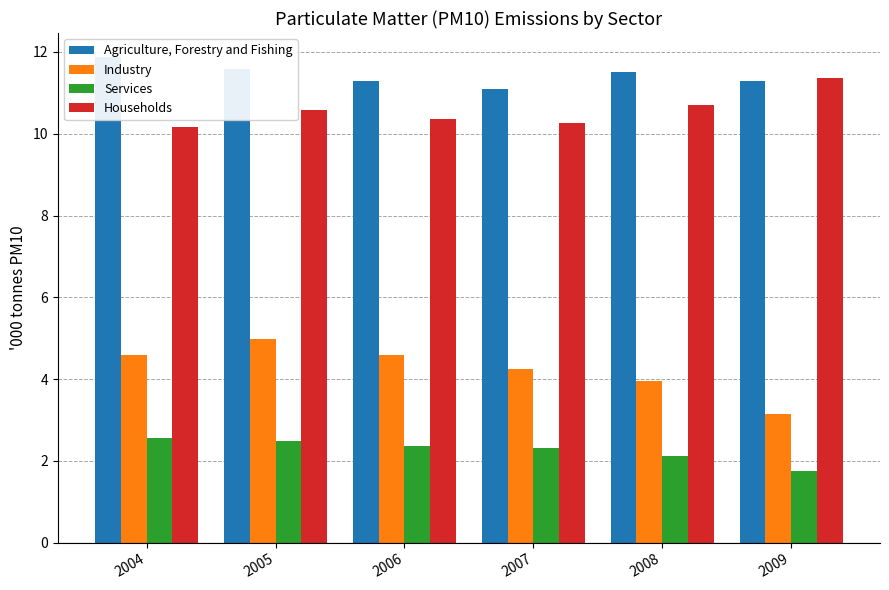

How many data points does each series have?

6